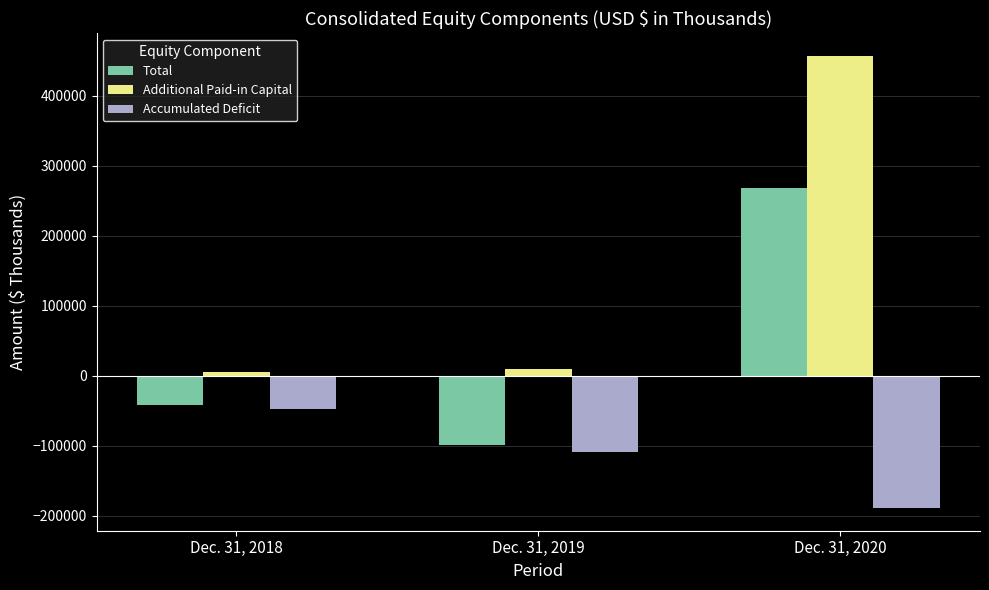

At how many categories does at least one series exceed 153352?

1